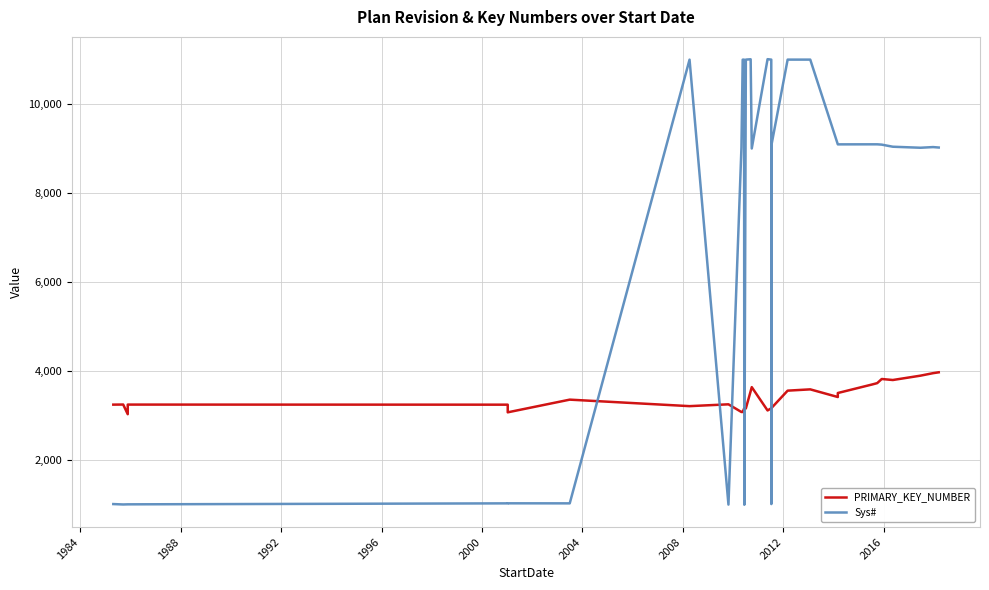

The value of Sys# at 2000 is 1498. True or false?

False